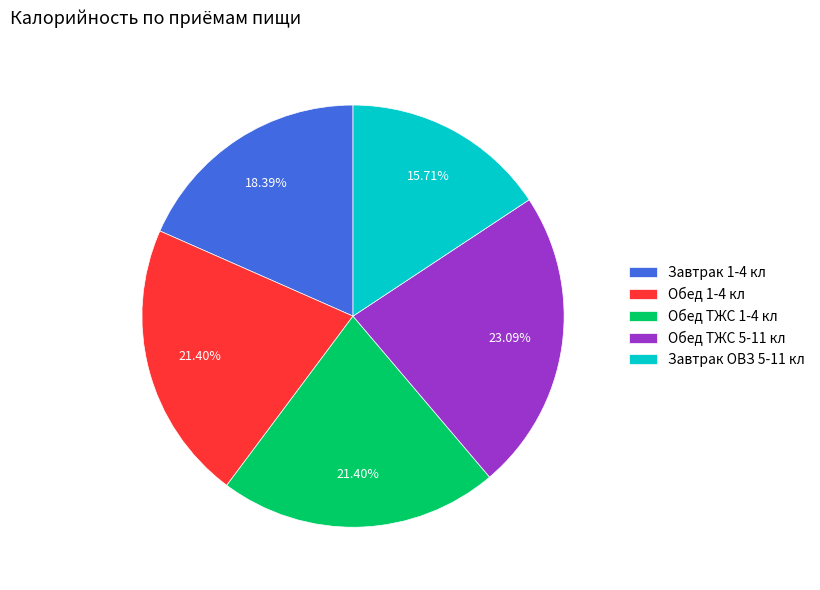

Which category has the smallest portion of the pie?

Завтрак ОВЗ 5-11 кл